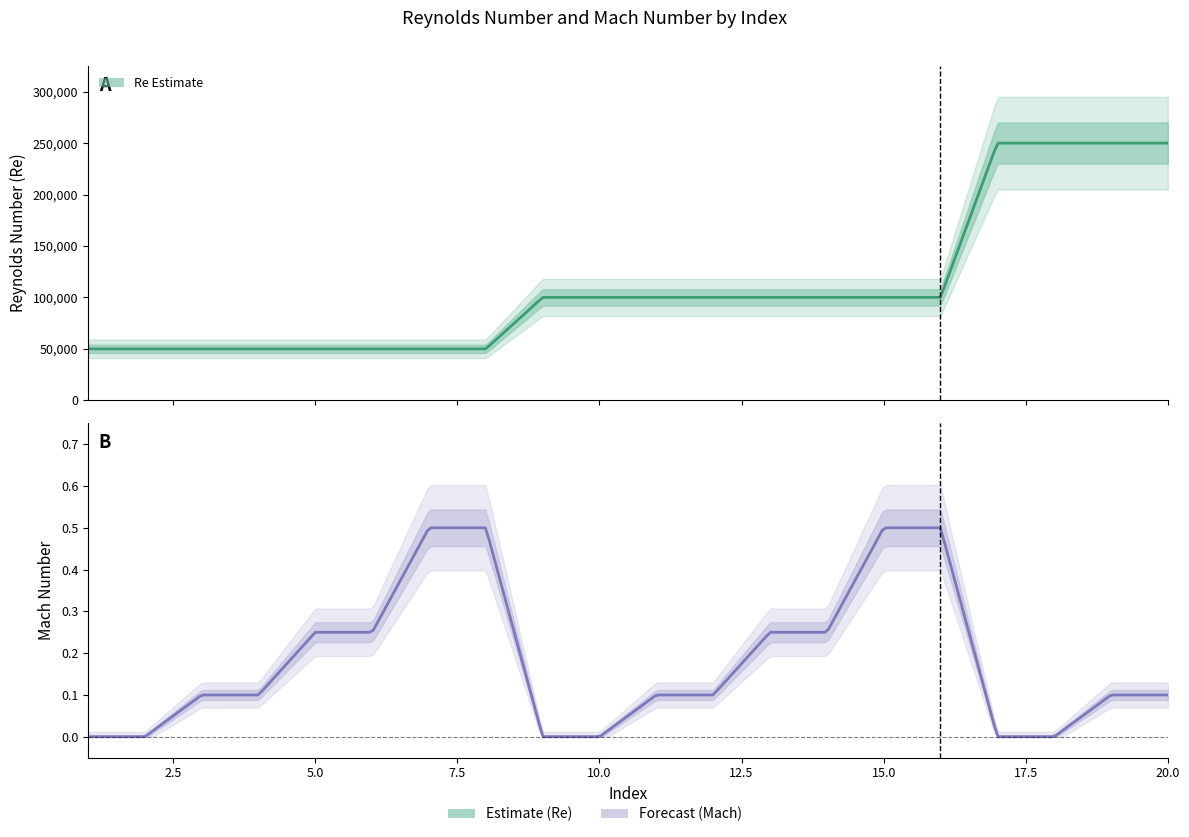

Which category has the lowest value across all series?

1